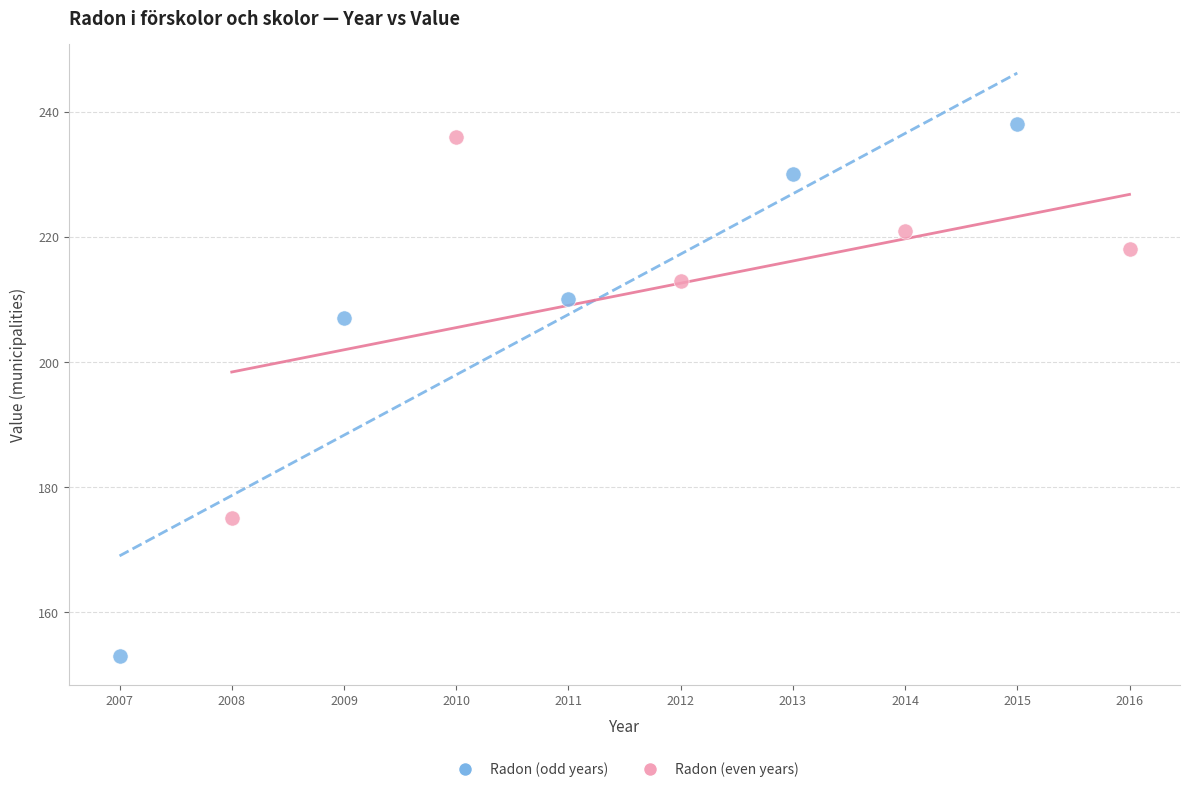

Which series has the largest Y range (max minus min)?

Radon (odd years)